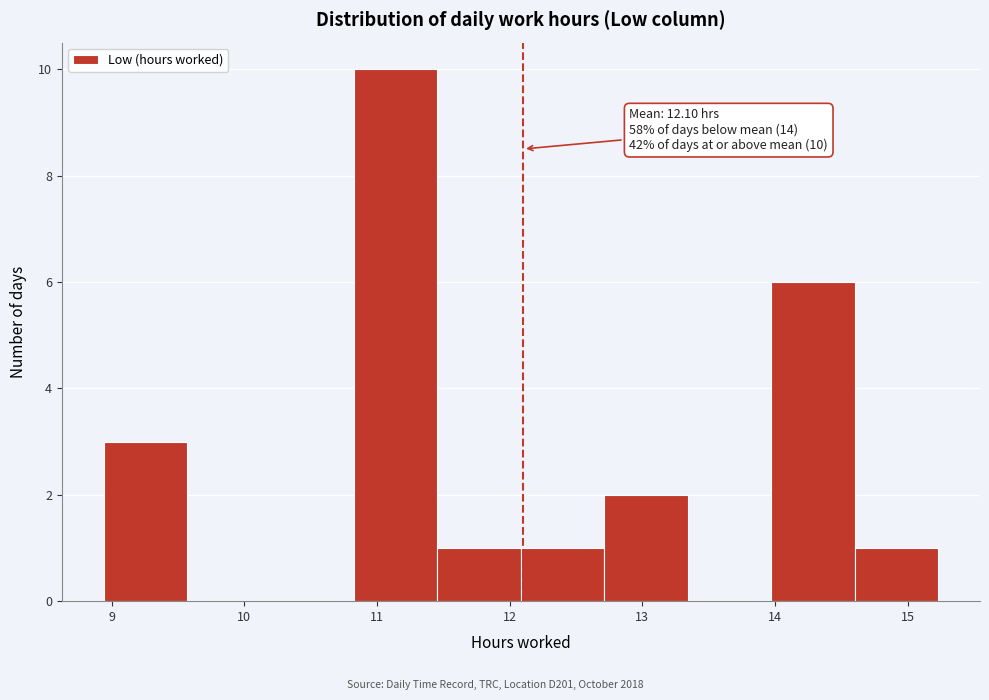

Which range on the x-axis has the tallest bar?

10.8 to 11.5